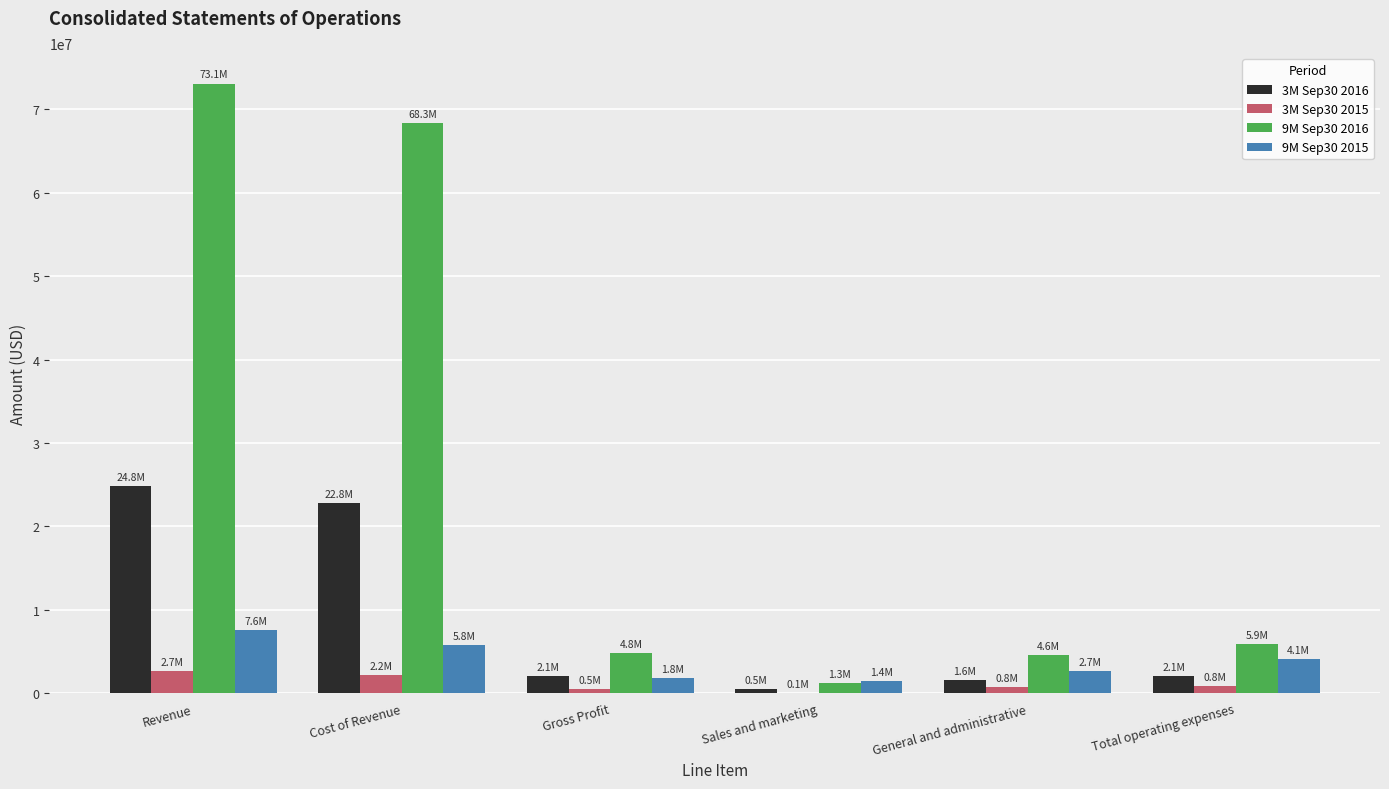

Which series has the largest range (max minus min)?

9M Sep30 2016